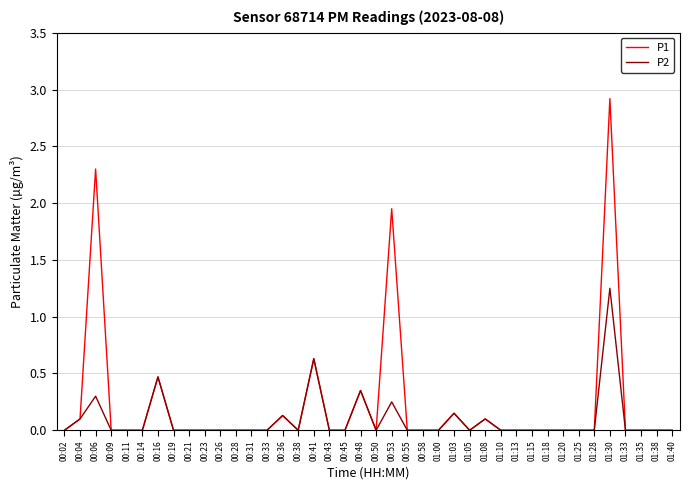

Does the chart have visible grid lines?

Yes